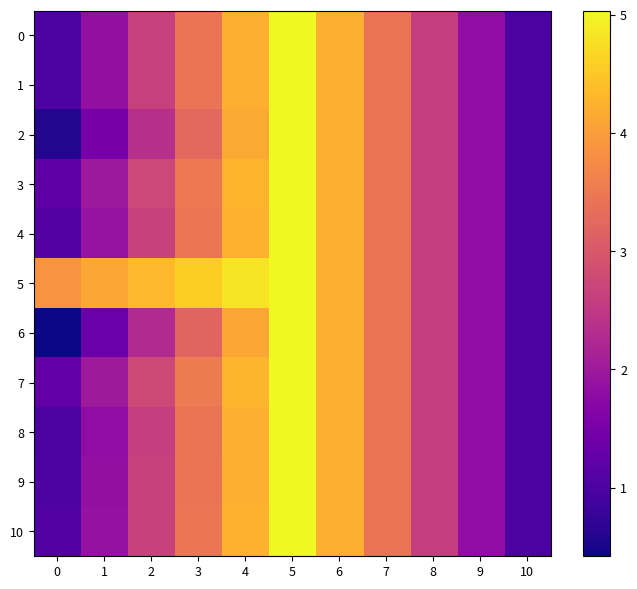

Which label corresponds to the largest value in the chart?

5